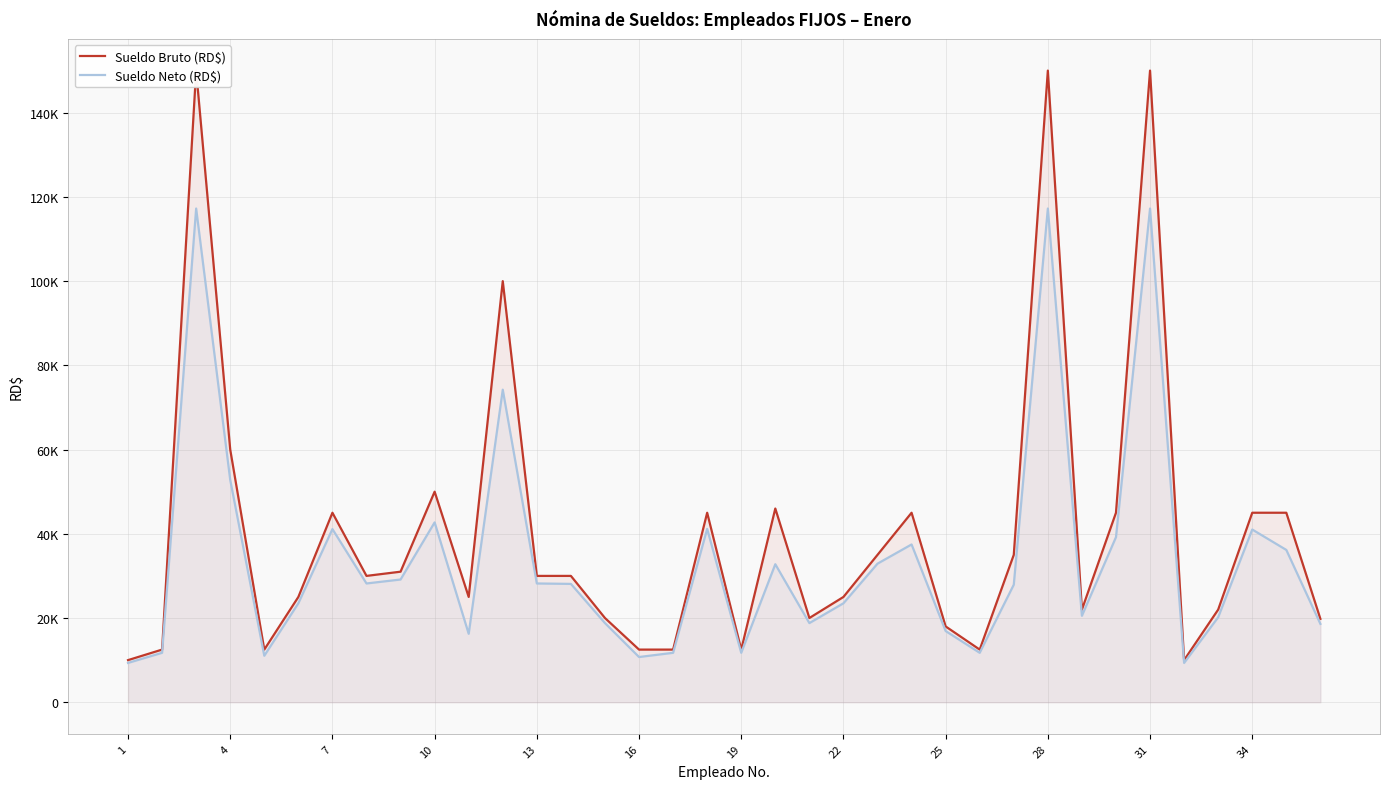

At how many categories does at least one series exceed 149010?

3